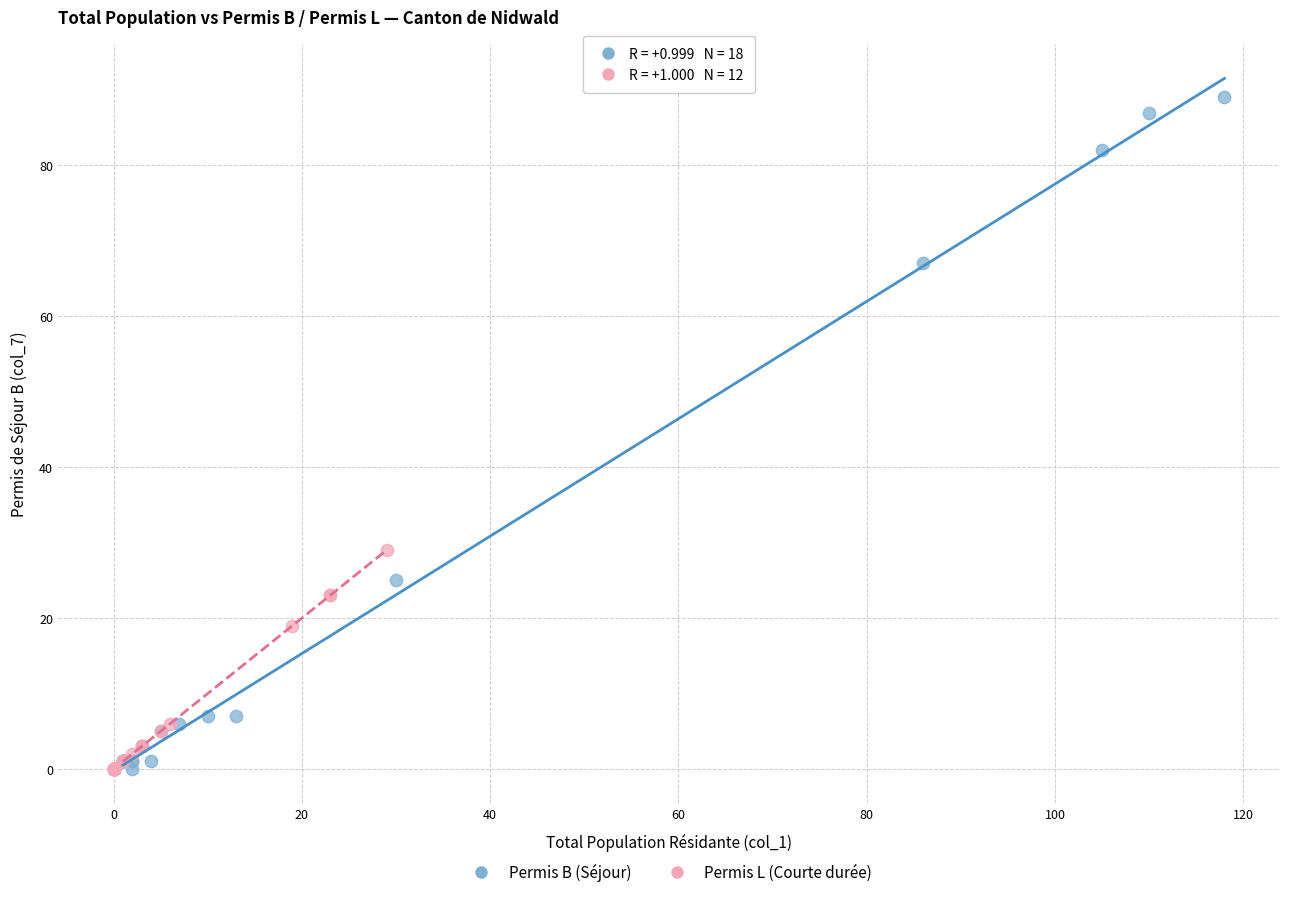

Which series contains the highest Y value?

Permis B (Séjour)